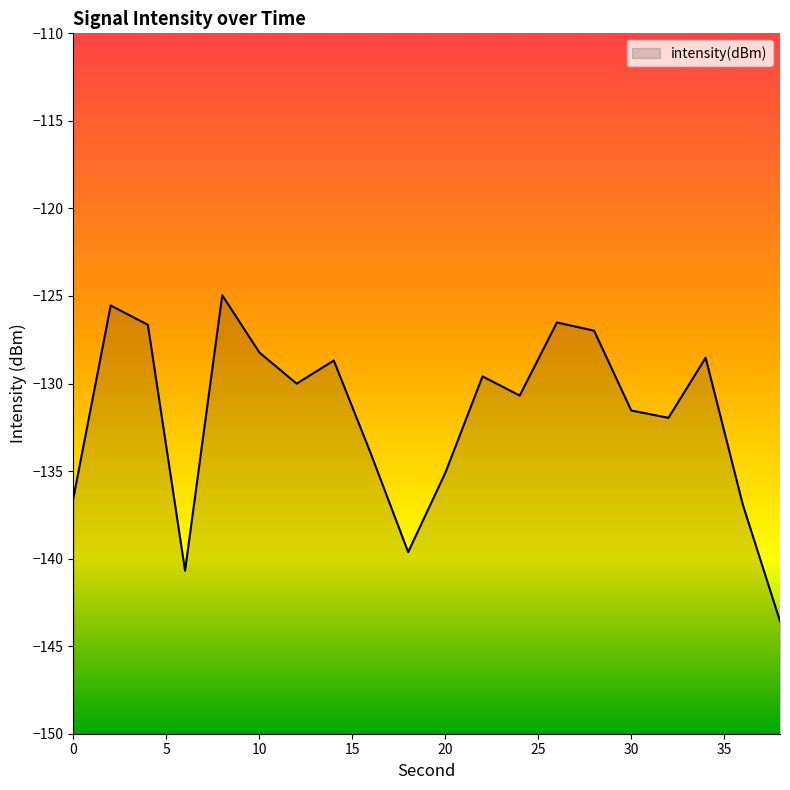

Reading left to right, what are all the values shown in this chart?

-136.5	-125.5	-126.6	-140.7	-125.0	-128.2	-130.0	-128.7	-134.0	-139.6	-135.1	-129.6	-130.7	-126.5	-127.0	-131.5	-132.0	-128.5	-136.9	-143.6